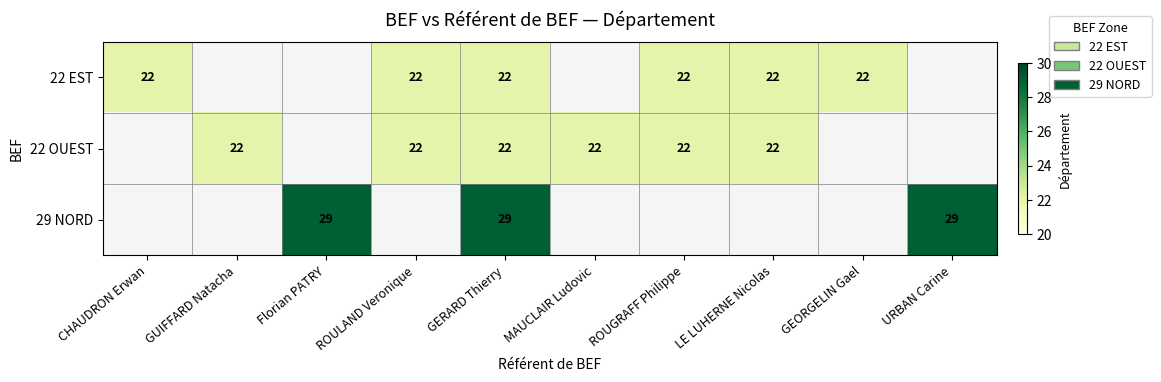

Between ROULAND Veronique and ROUGRAFF Philippe, which is larger?

ROULAND Veronique